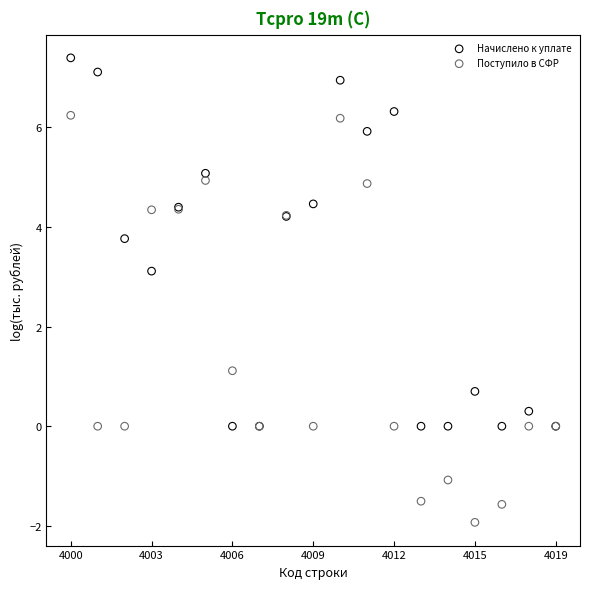

Which series has the largest Y range (max minus min)?

Поступило в СФР